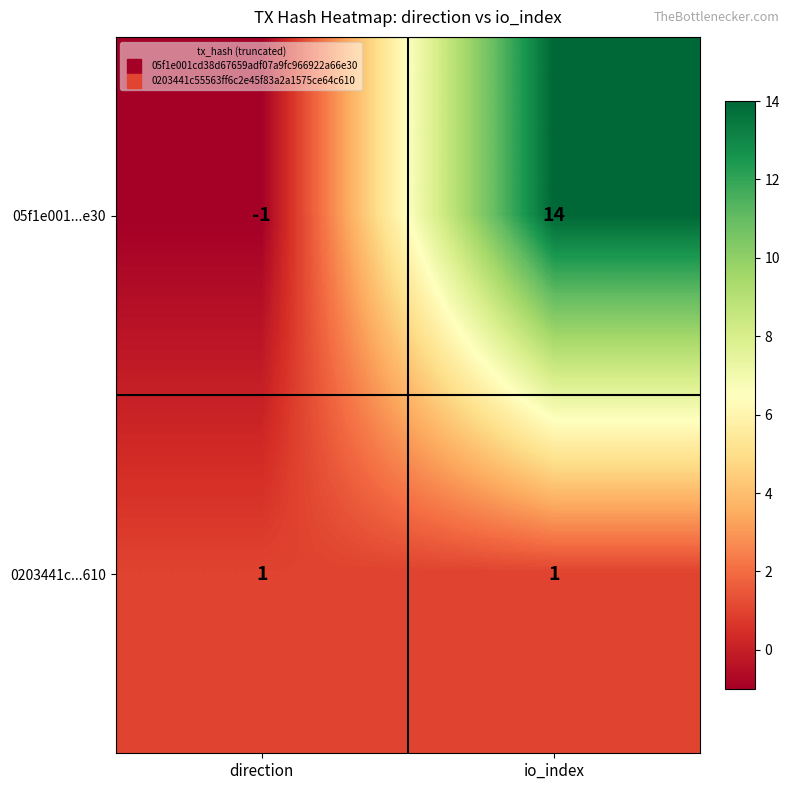

How many values in 05f1e001...e30 are above zero?

1